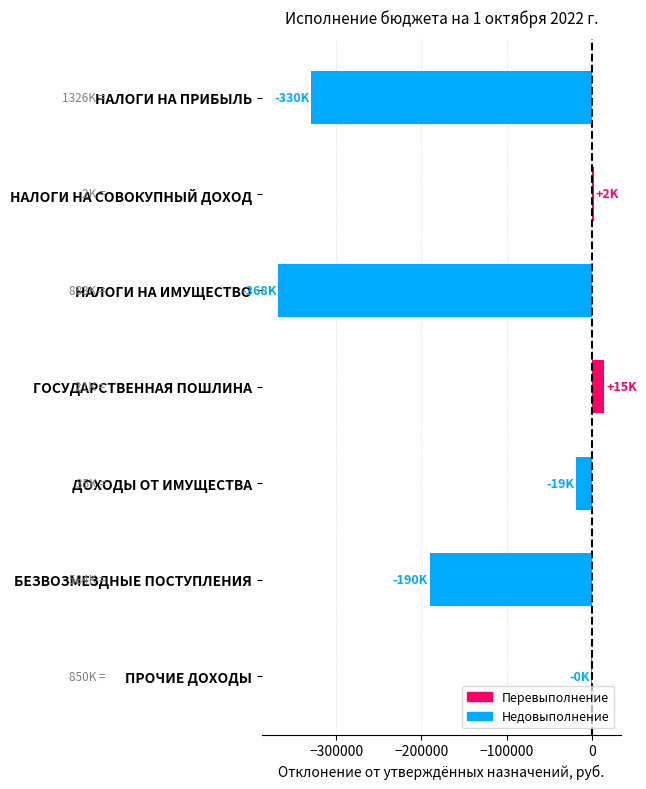

The value at ДОХОДЫ ОТ ИМУЩЕСТВА is -18586.6. True or false?

True